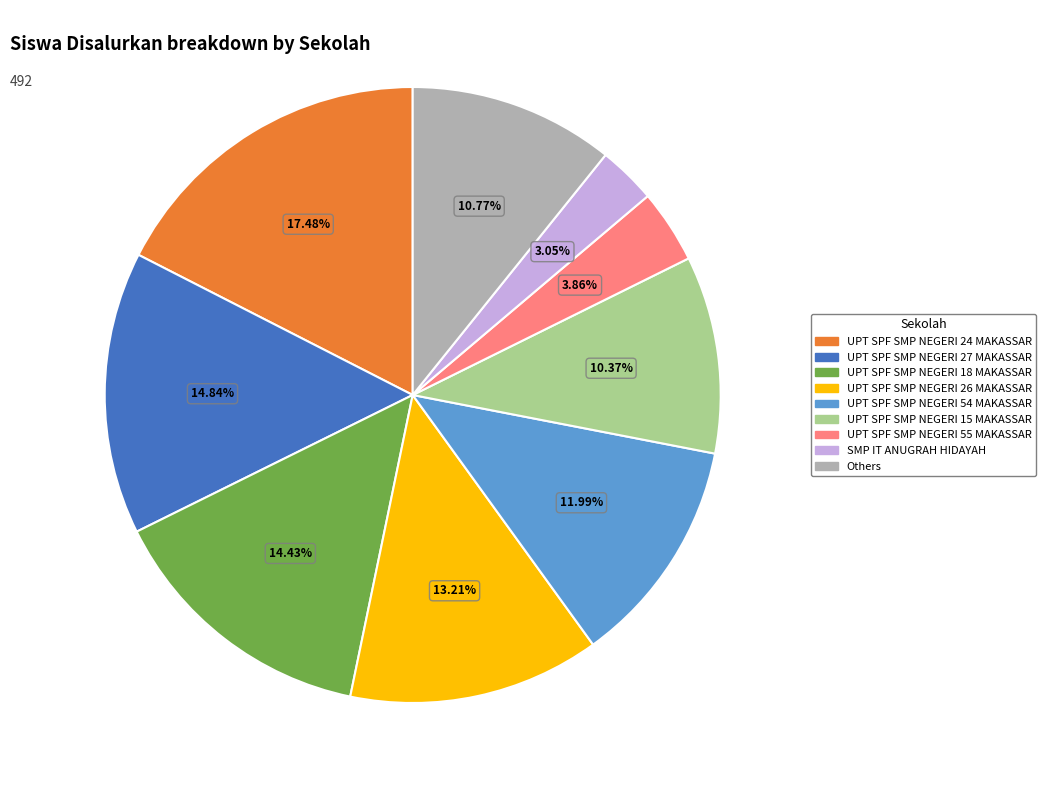

Does any single category account for the majority?

No